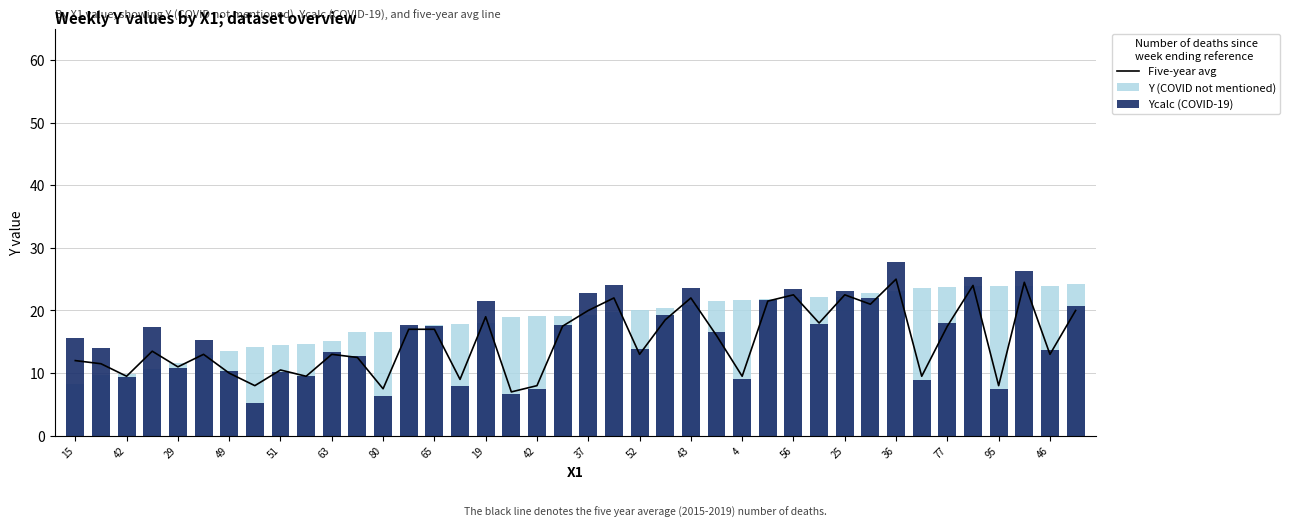

At how many categories does at least one series exceed 18?

24